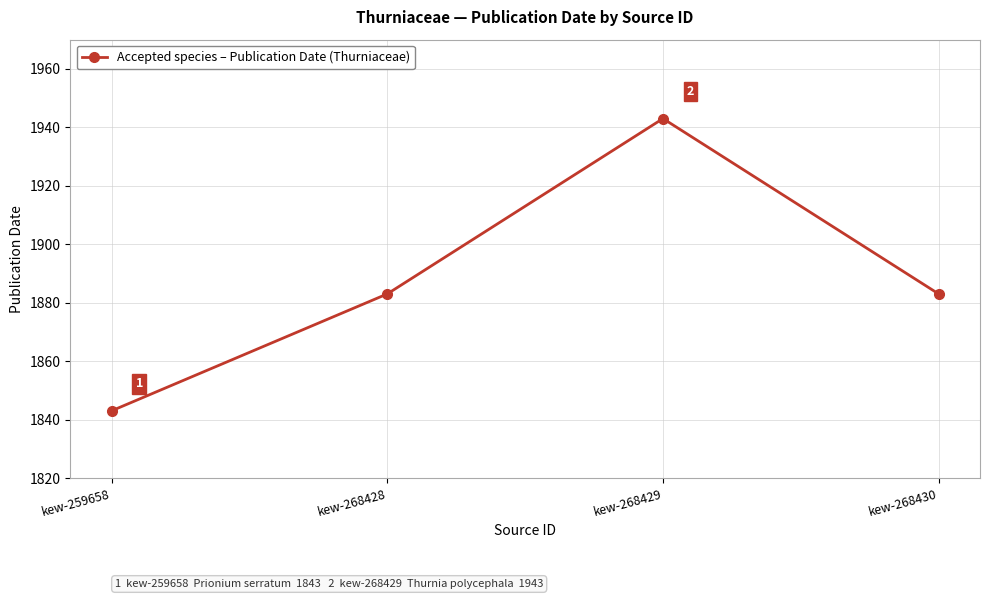

Does the chart display data point markers on the line(s)?

Yes